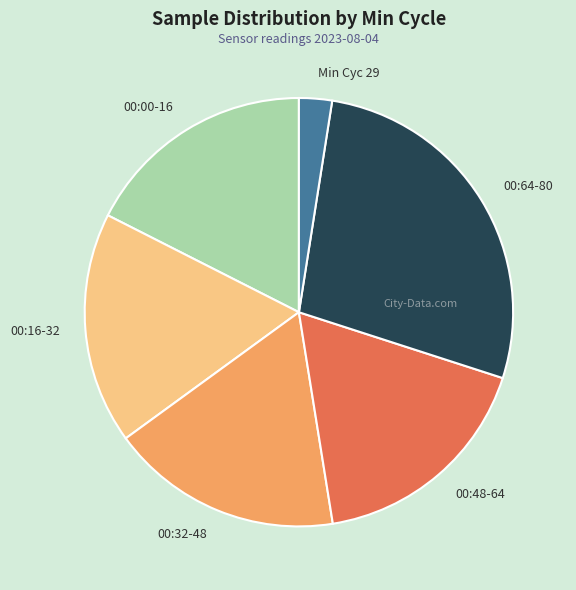

Combined, do Min Cyc 29 and 00:16-32 account for over 50%?

No